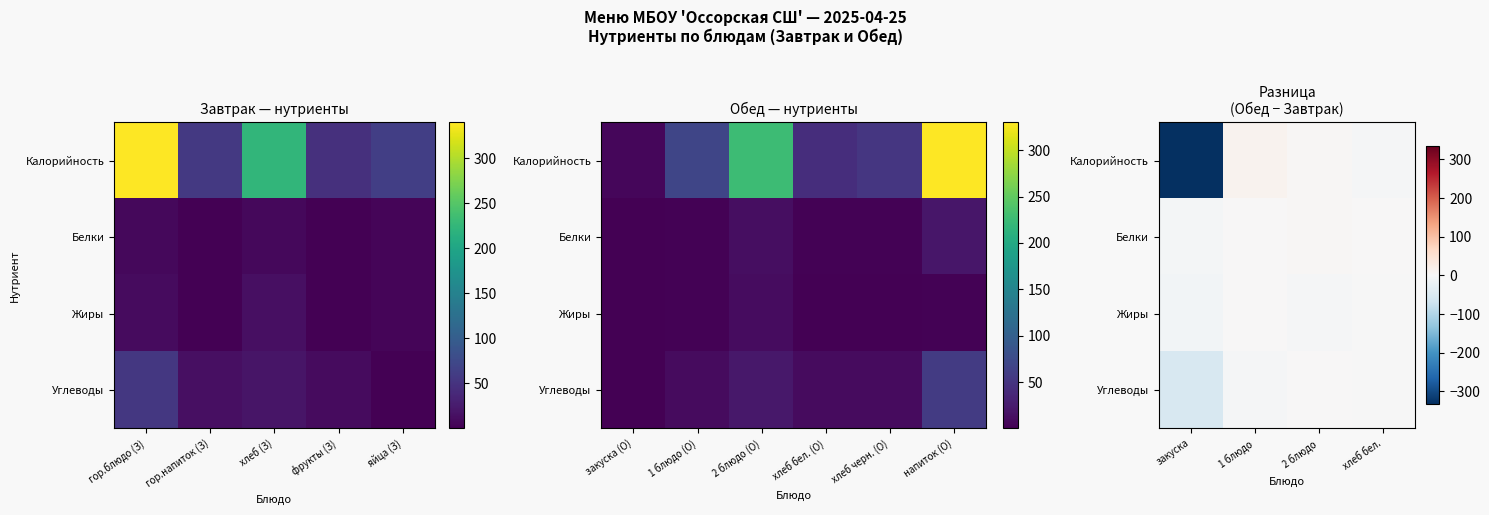

Where is Калорийность nearest to the value -160?

хлеб бел.